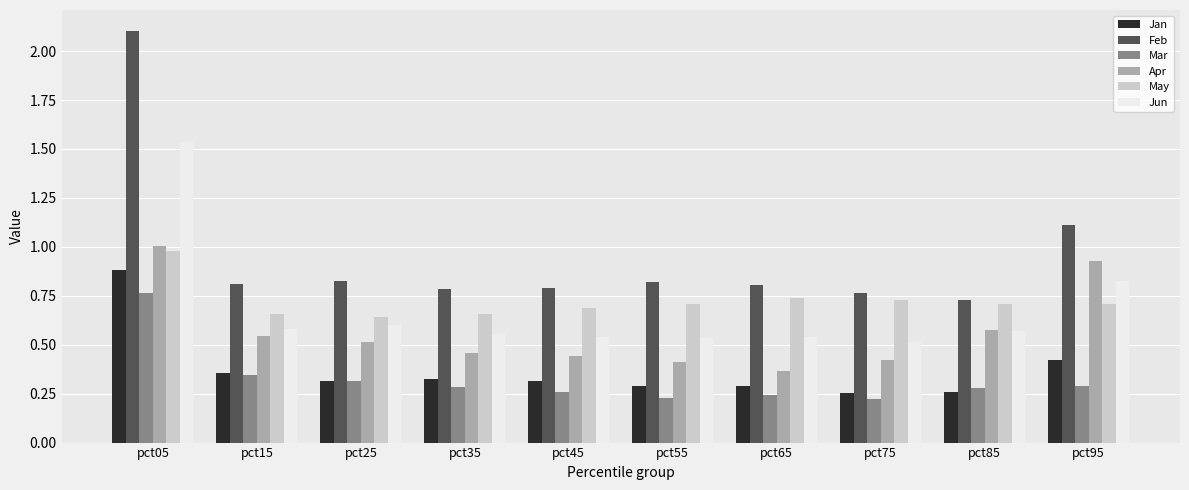

Which series has the largest total across all categories?

Feb